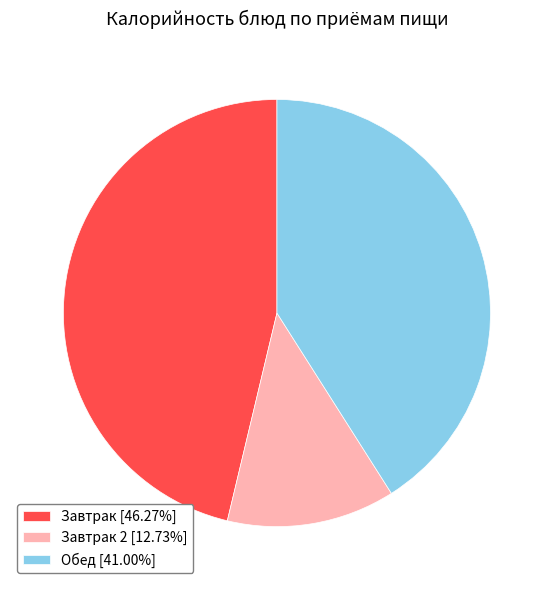

What is the ratio of the value at Завтрак [46.27%] to the value at Обед [41.00%]?

1.1